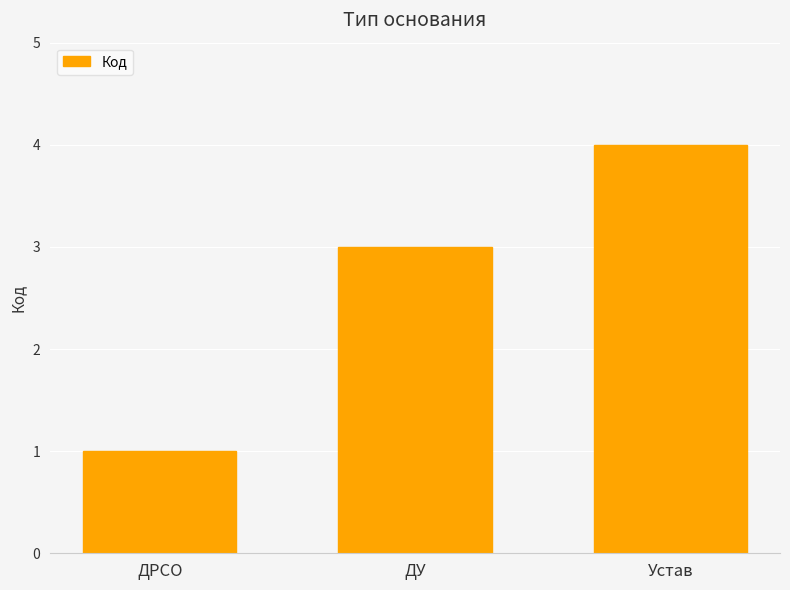

How many series are shown in this chart?

1